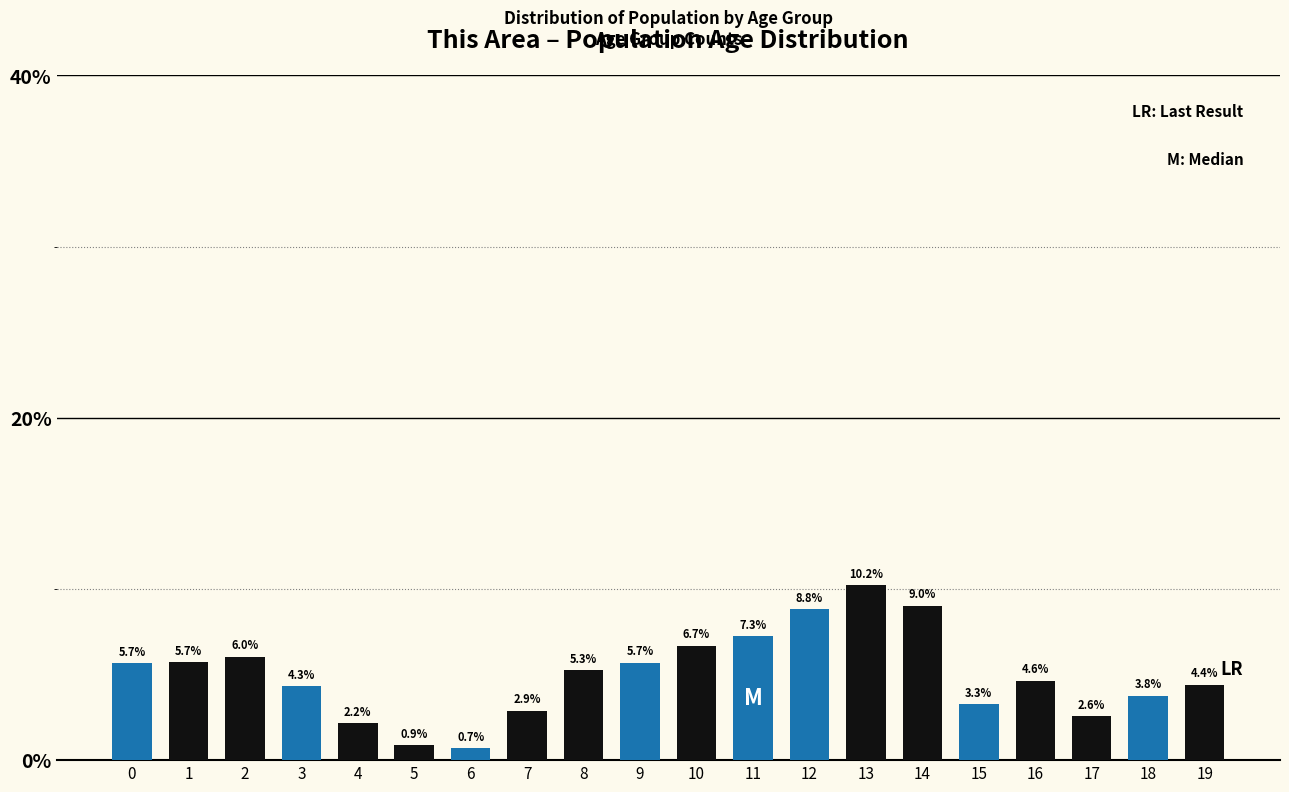

Reading right to left, transcribe all the data shown in this chart.

4.4	3.8	2.6	4.6	3.3	9.0	10.2	8.8	7.3	6.7	5.7	5.3	2.9	0.7	0.9	2.2	4.3	6.0	5.7	5.7